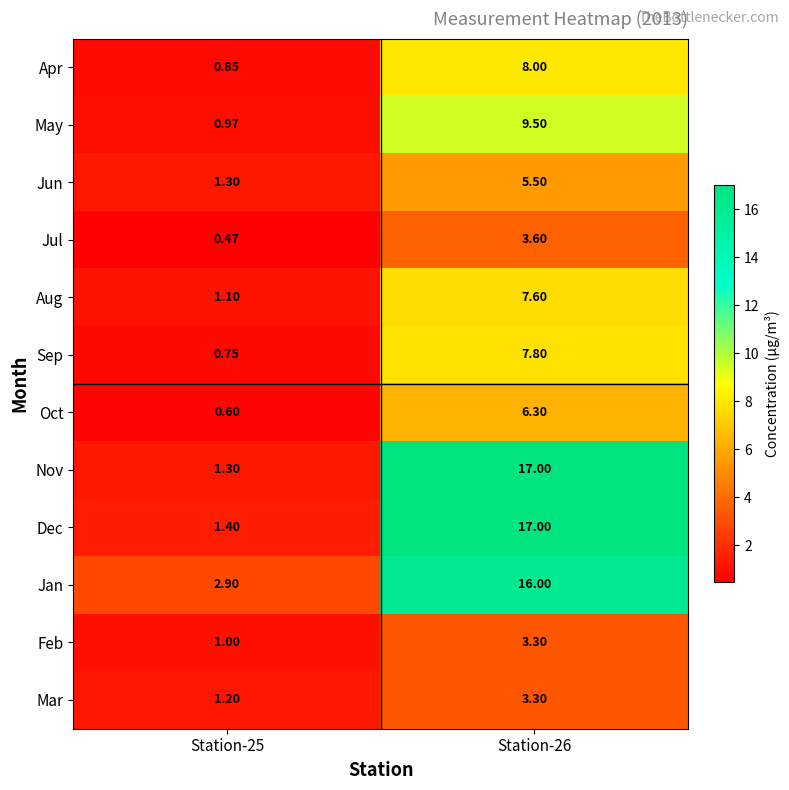

Which series has the widest spread of values?

Nov